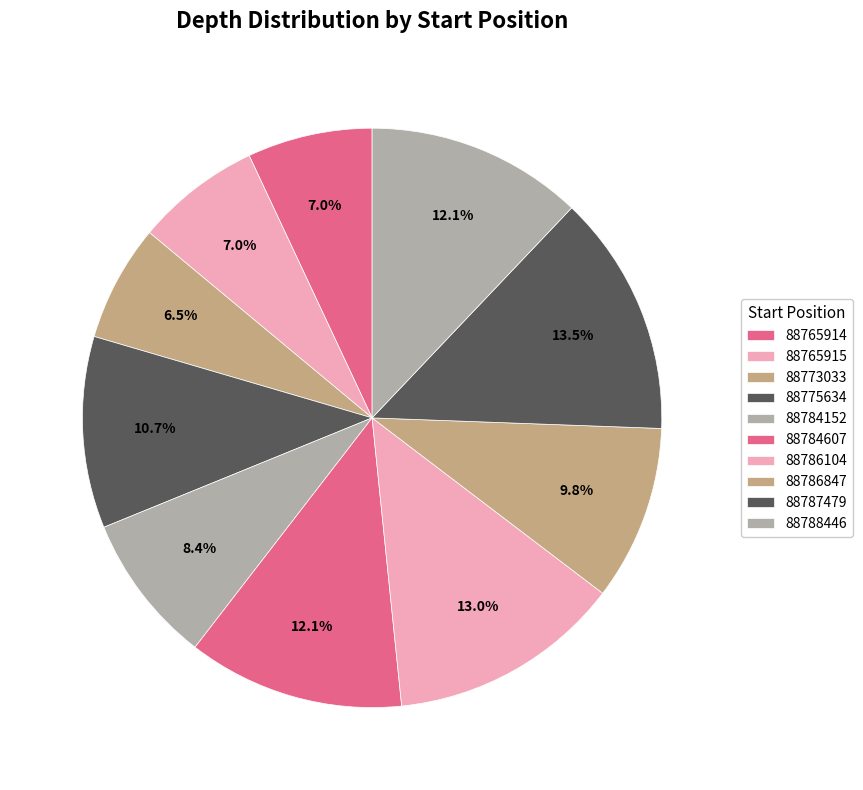

Count the number of slices in the pie.

10